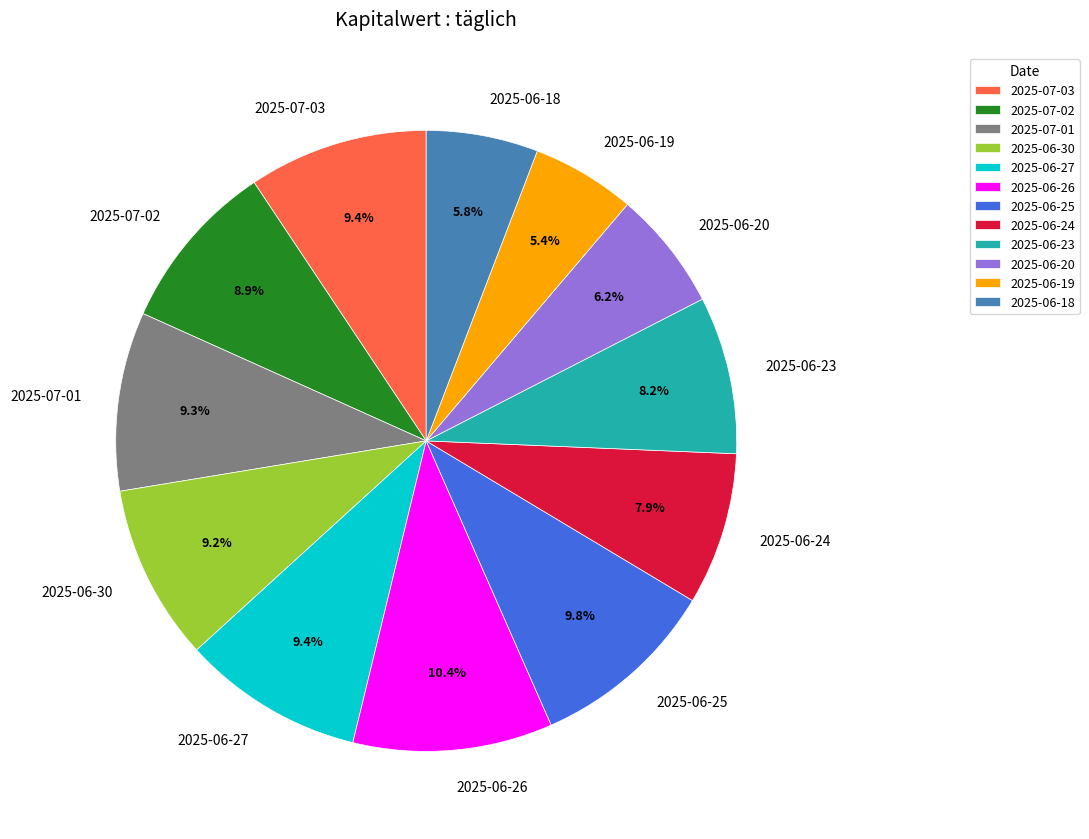

Is it true that 2025-06-26 is 17% of the pie?

False